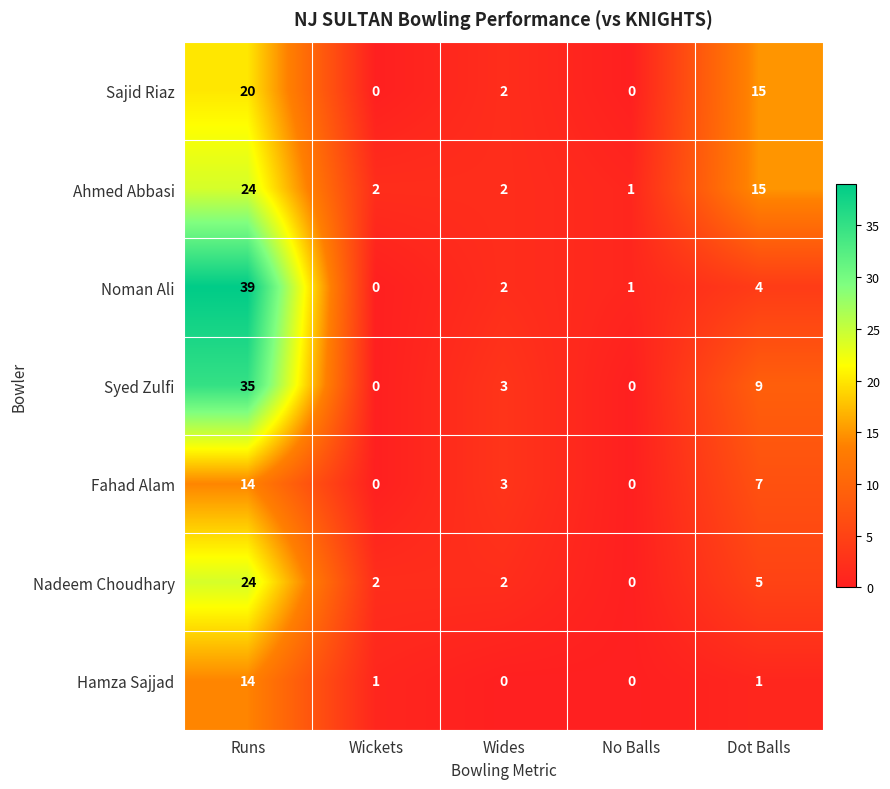

What is the total value across all series at Runs?

170